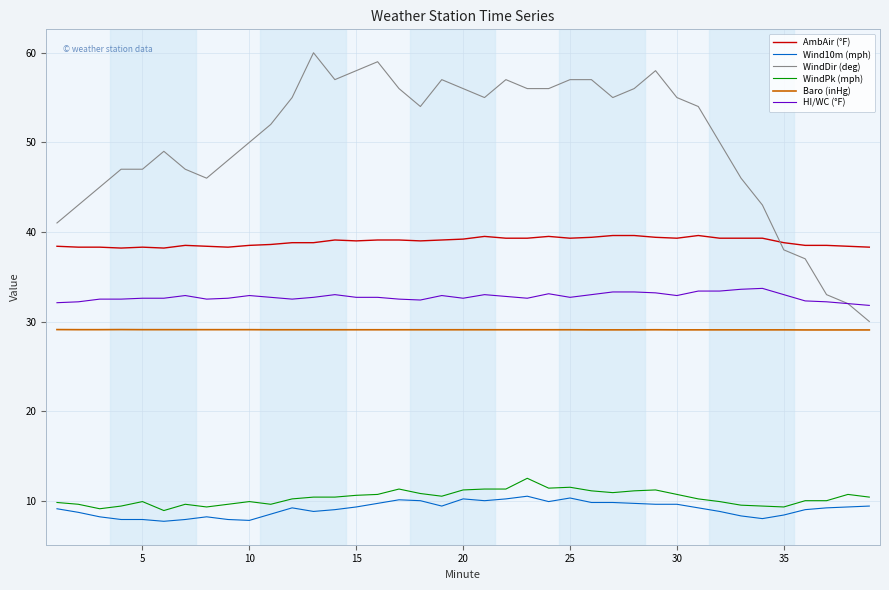

Is this an area chart (filled region under the line)?

No